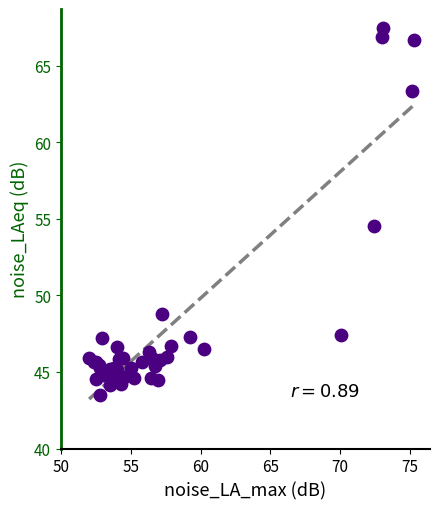

What Y value in the scatter plot is closest to 55?

54.5